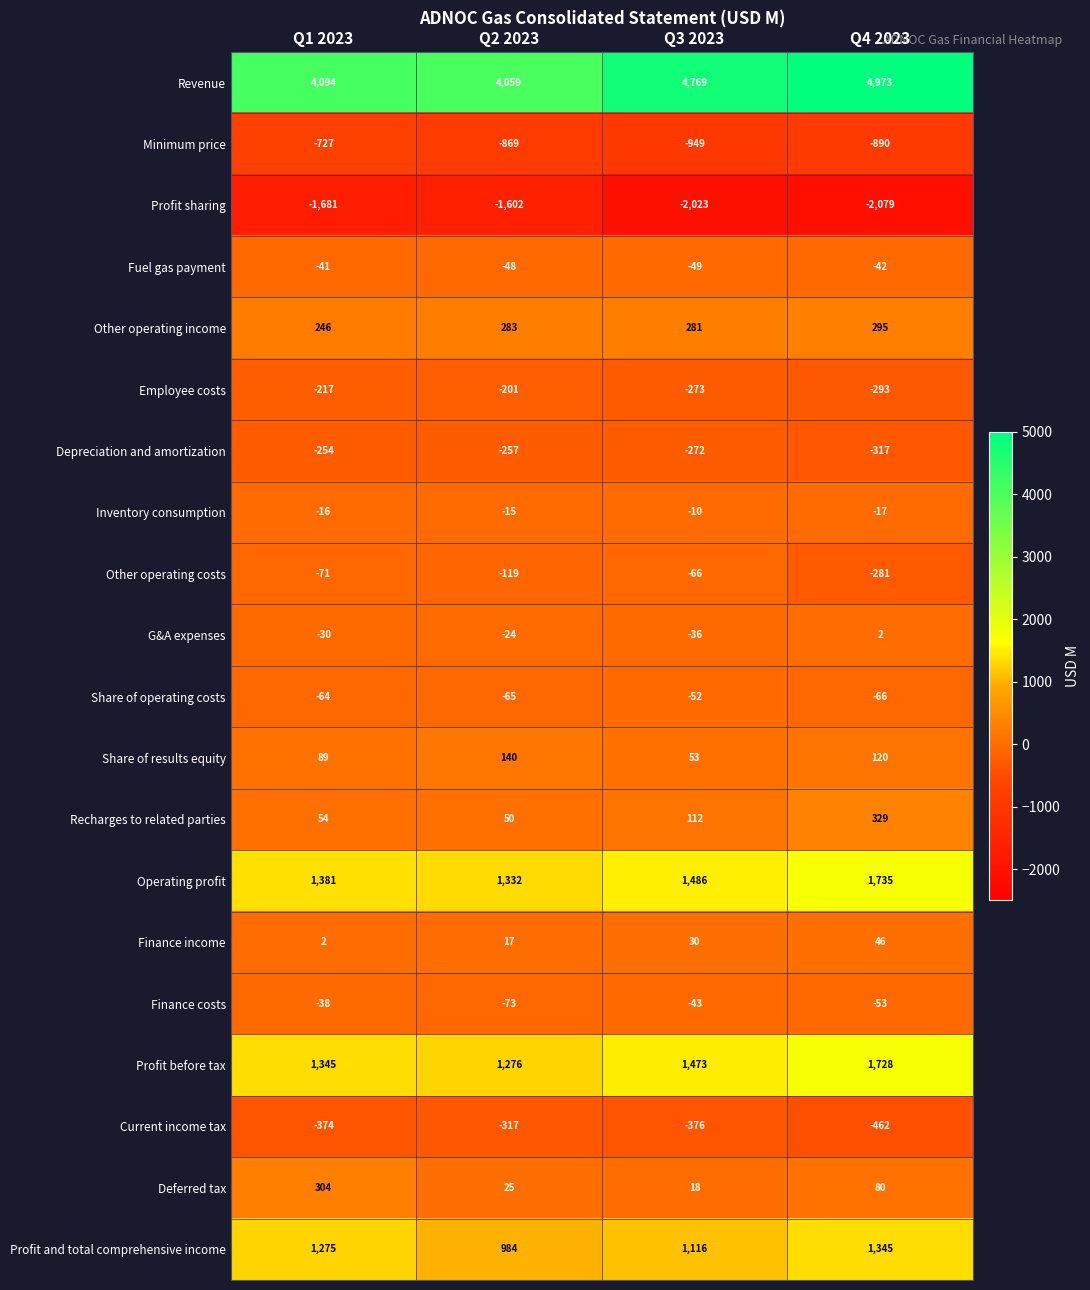

What is the average value of the Deferred tax series?

107